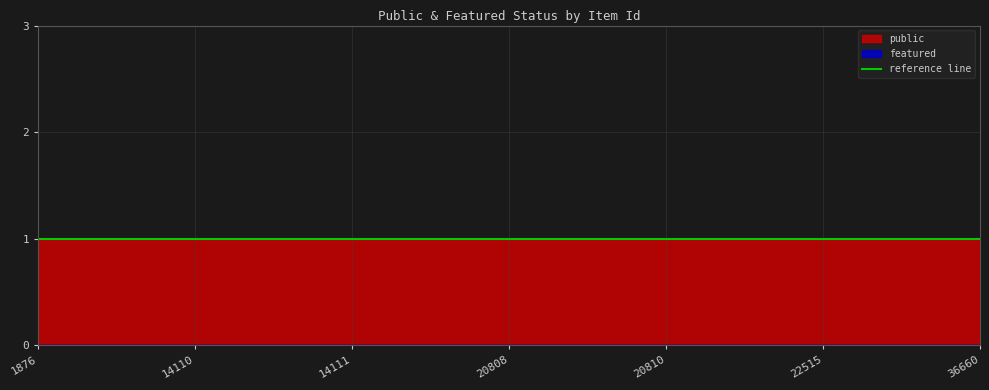

Rank the series by their maximum value, from highest to lowest.

public, featured